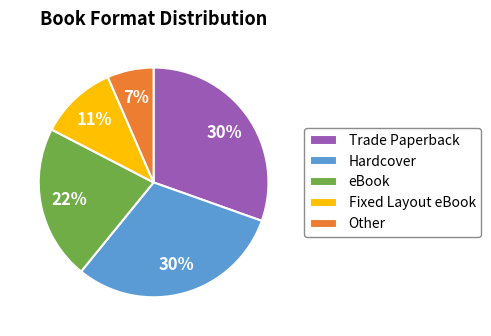

To the nearest percent, what percentage of the pie is Fixed Layout eBook?

11%